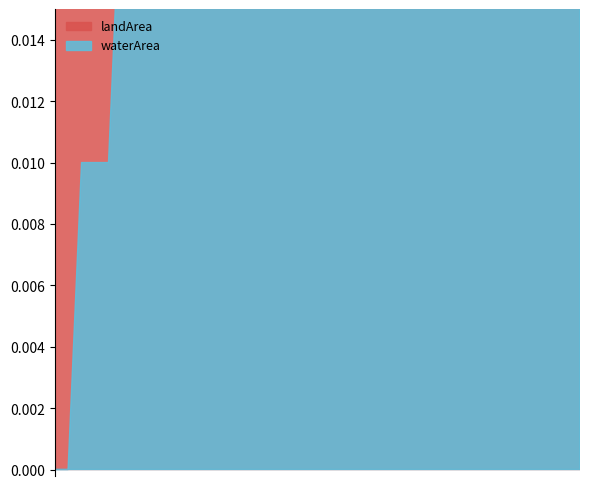

Rank the series by their maximum value, from highest to lowest.

landArea, waterArea